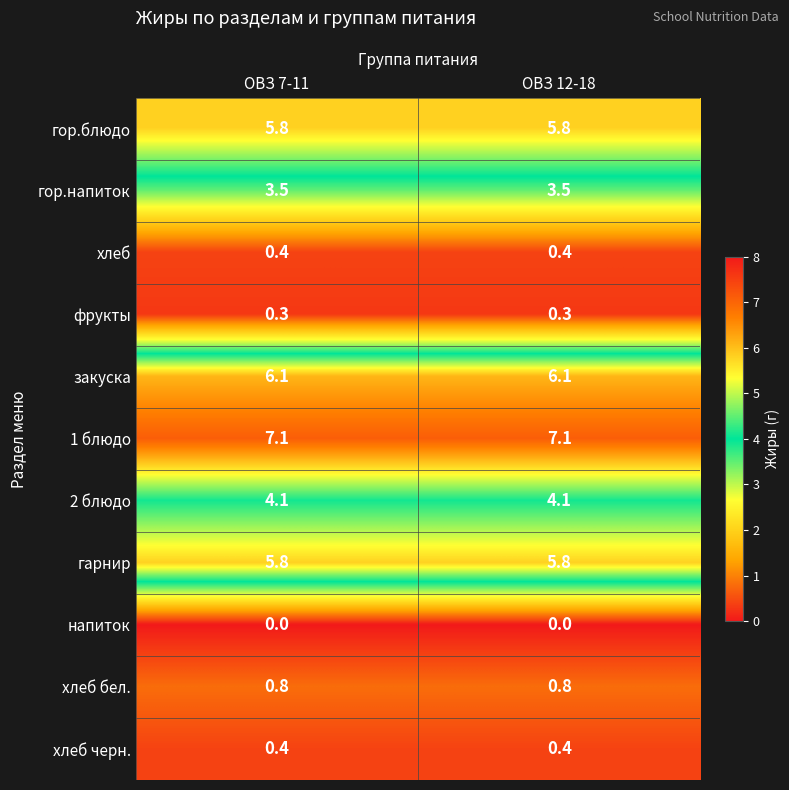

Reading left to right, list all the values displayed in this chart.

гор.блюдо: ОВЗ 7-11=5.8	ОВЗ 12-18=5.8
гор.напиток: ОВЗ 7-11=3.5	ОВЗ 12-18=3.5
хлеб: ОВЗ 7-11=0.4	ОВЗ 12-18=0.4
фрукты: ОВЗ 7-11=0.3	ОВЗ 12-18=0.3
закуска: ОВЗ 7-11=6.1	ОВЗ 12-18=6.1
1 блюдо: ОВЗ 7-11=7.1	ОВЗ 12-18=7.1
2 блюдо: ОВЗ 7-11=4.1	ОВЗ 12-18=4.1
гарнир: ОВЗ 7-11=5.8	ОВЗ 12-18=5.8
напиток: ОВЗ 7-11=0.0	ОВЗ 12-18=0.0
хлеб бел.: ОВЗ 7-11=0.8	ОВЗ 12-18=0.8
хлеб черн.: ОВЗ 7-11=0.4	ОВЗ 12-18=0.4